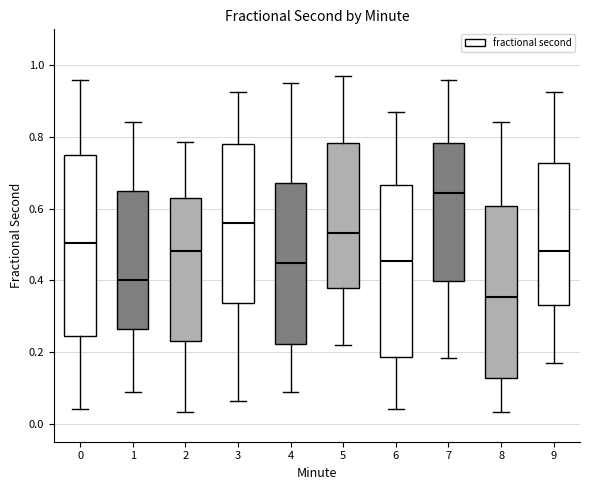

Reading left to right, transcribe this box plot: for each box, give where its median line is, the range the box spans, and where its two whiskers end, as read against the y-axis. The values are not printed on the chart, so give them approximately, as read against the axis.

0: median 0.50, box 0.24 to 0.76, whiskers 0.04 to 0.96
1: median 0.40, box 0.26 to 0.64, whiskers 0.08 to 0.84
2: median 0.48, box 0.24 to 0.62, whiskers 0.04 to 0.78
3: median 0.56, box 0.34 to 0.78, whiskers 0.06 to 0.92
4: median 0.44, box 0.22 to 0.68, whiskers 0.08 to 0.96
5: median 0.54, box 0.38 to 0.78, whiskers 0.22 to 0.98
6: median 0.46, box 0.18 to 0.66, whiskers 0.04 to 0.86
7: median 0.64, box 0.40 to 0.78, whiskers 0.18 to 0.96
8: median 0.36, box 0.12 to 0.60, whiskers 0.04 to 0.84
9: median 0.48, box 0.34 to 0.72, whiskers 0.18 to 0.92